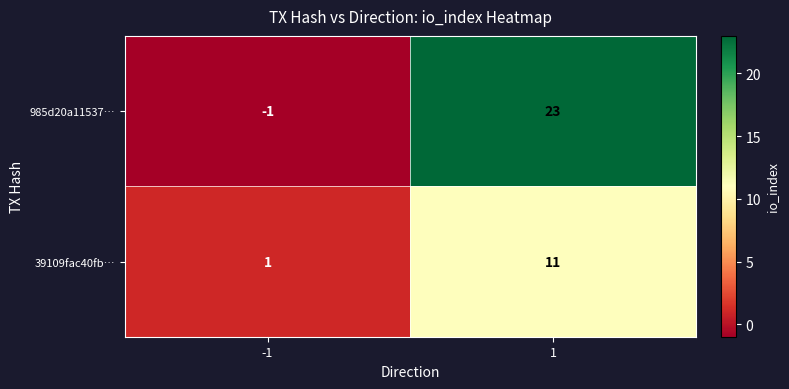

What is the difference between the 39109fac40fb… values at 1 and -1?

10